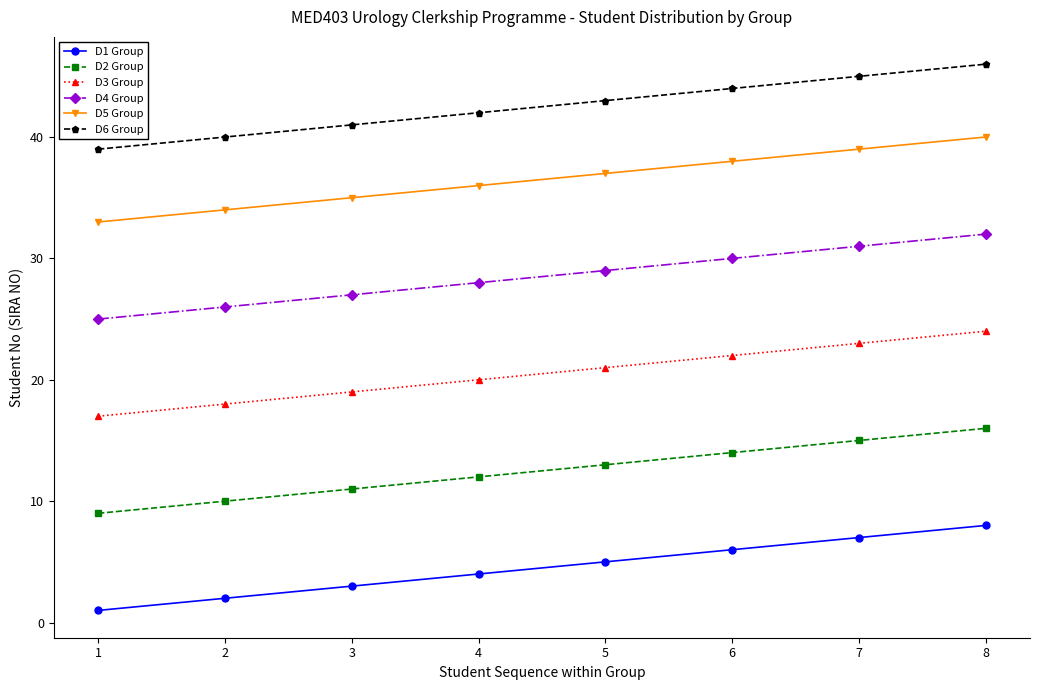

What is the spread (max minus min) of values at 6?

38